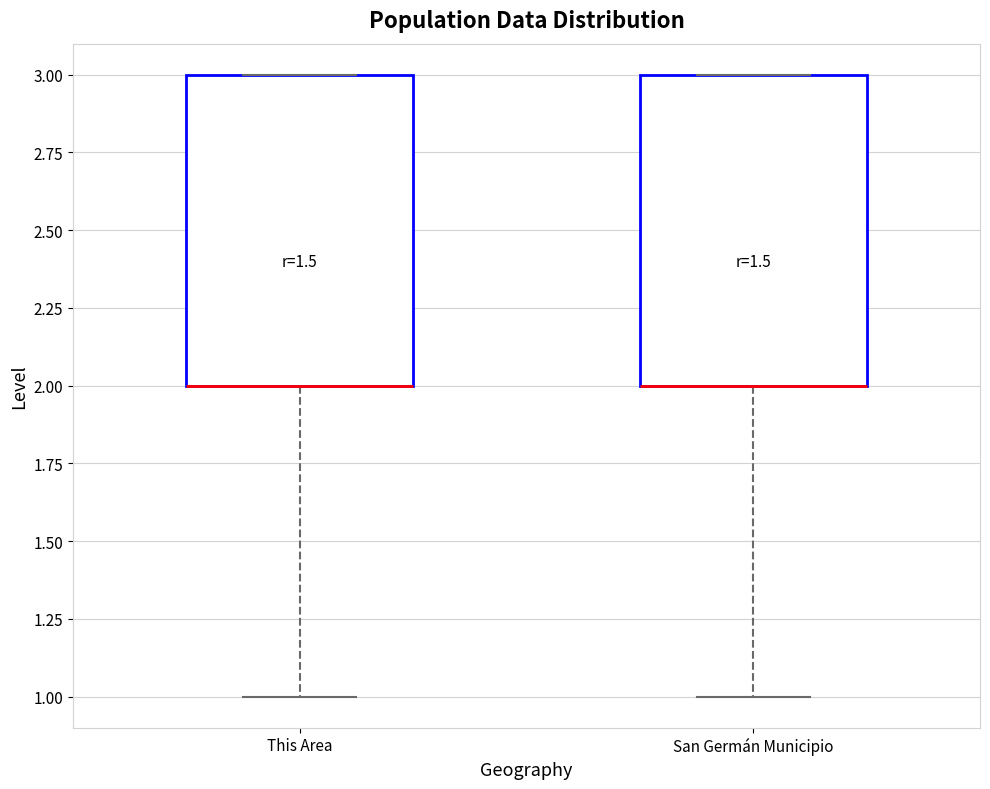

Reading left to right, read every box against the y-axis: the position of its median line, the range the box covers, and the ends of its whiskers. The values are not printed on the chart, so give them approximately, as read against the axis.

This Area: median 2 (drawn on the box's lower edge), box 2 to 3, whiskers 1 to 3
San Germán Municipio: median 2 (drawn on the box's lower edge), box 2 to 3, whiskers 1 to 3